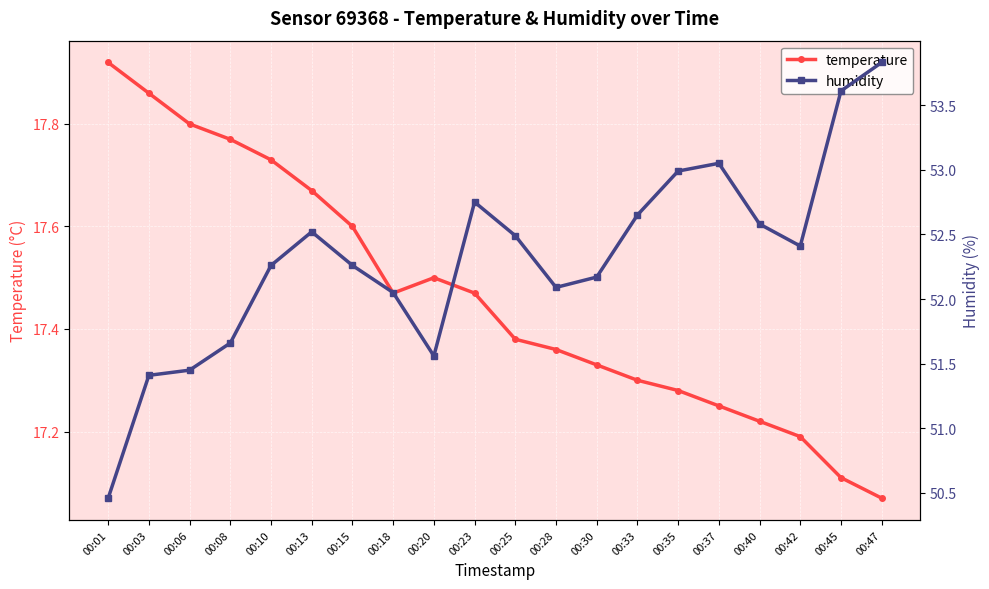

Is this an area chart (filled region under the line)?

No